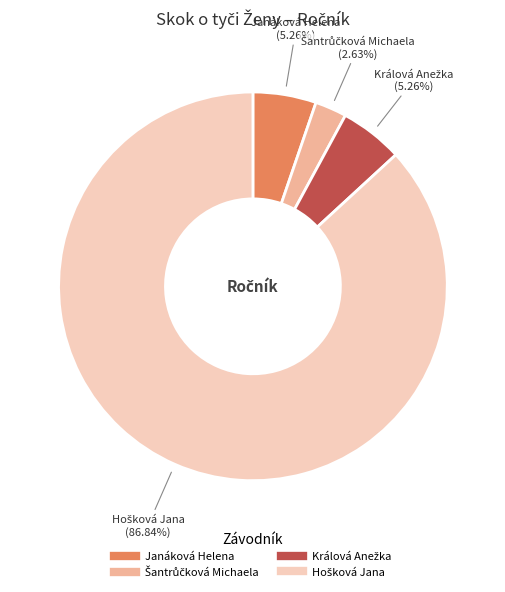

Count the number of slices in the pie.

4